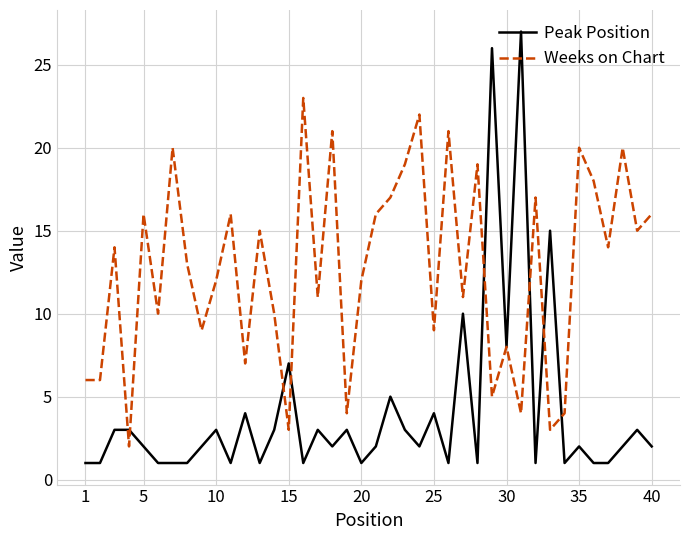

Which series has the widest spread of values?

Peak Position